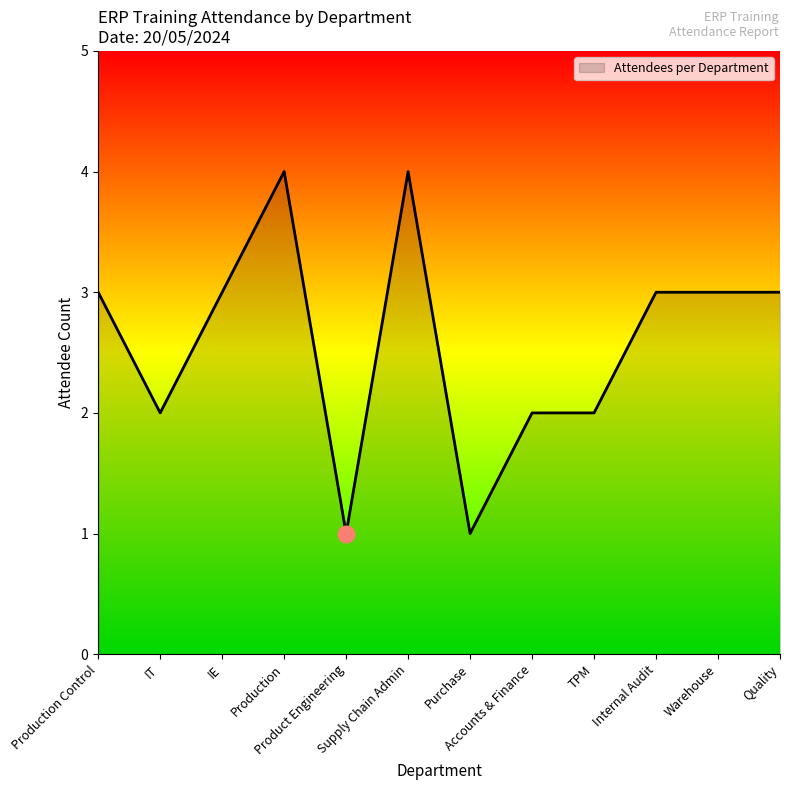

True or false: the data shows 1 at Purchase.

True